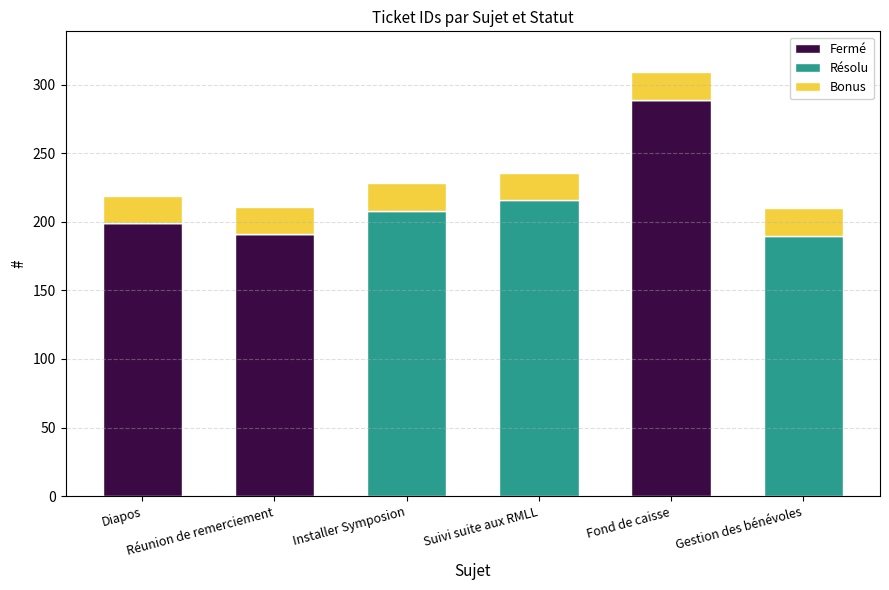

What is the sum of all Fermé values?

679